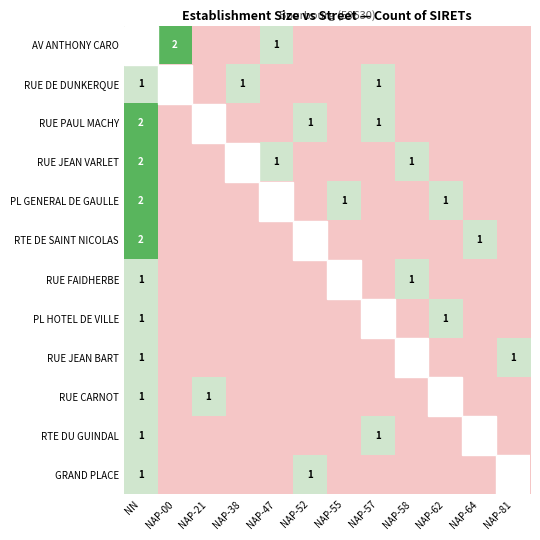

The PL HOTEL DE VILLE series shows 1 at NN. True or false?

True